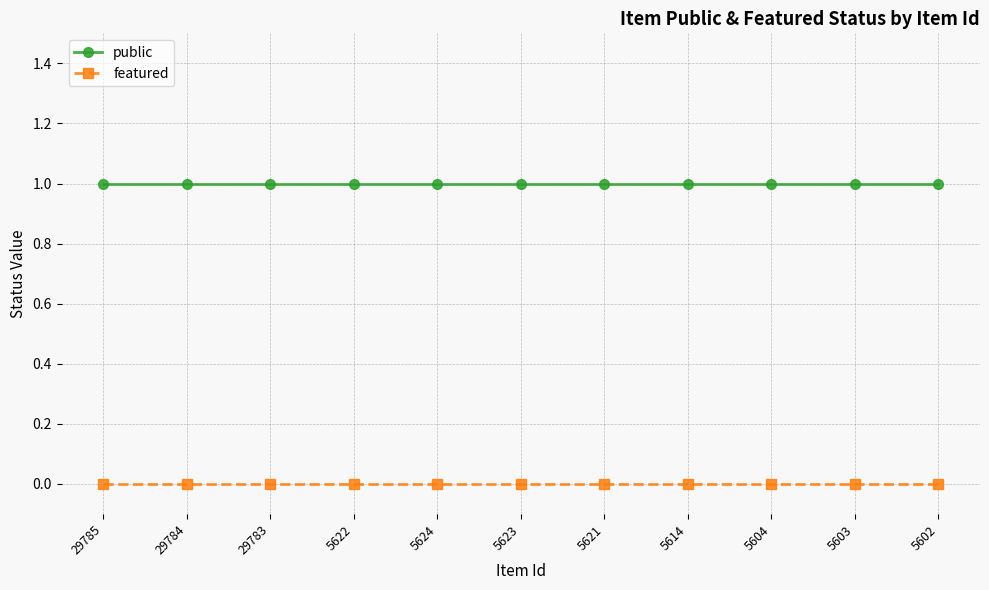

What is the value of the public point at the 4th from the left?

1